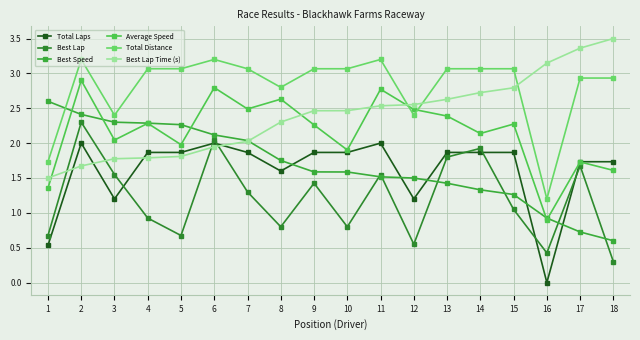

Which series has the widest spread of values?

Total Laps